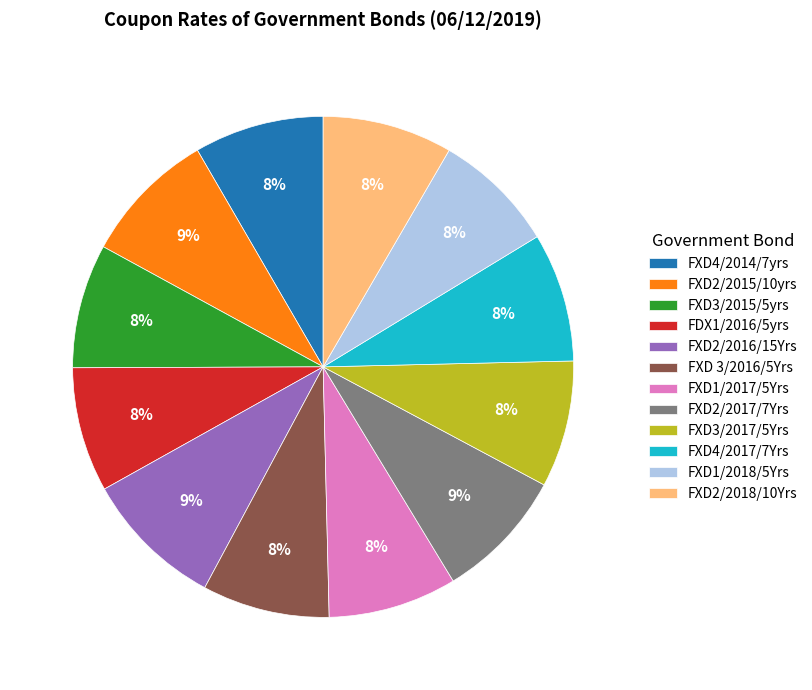

What percentage is the FXD2/2015/10yrs slice, to the nearest percent?

9%